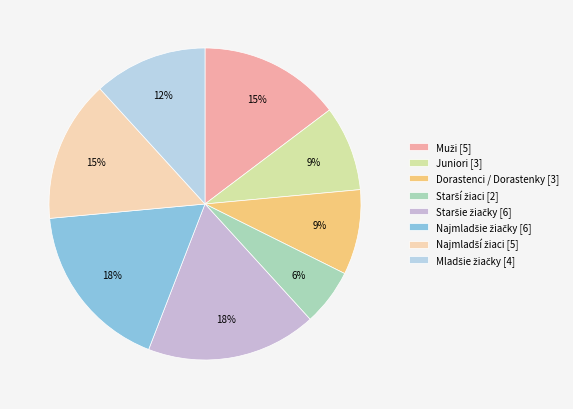

How many slices are in this pie chart?

8